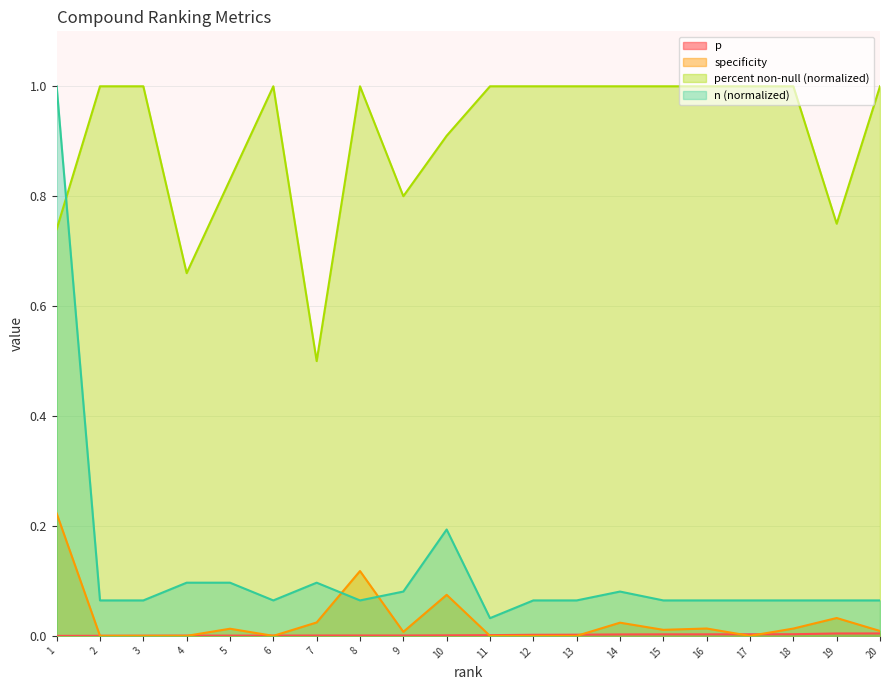

Is the value of percent non-null at 20 greater than the value of p at 8?

Yes